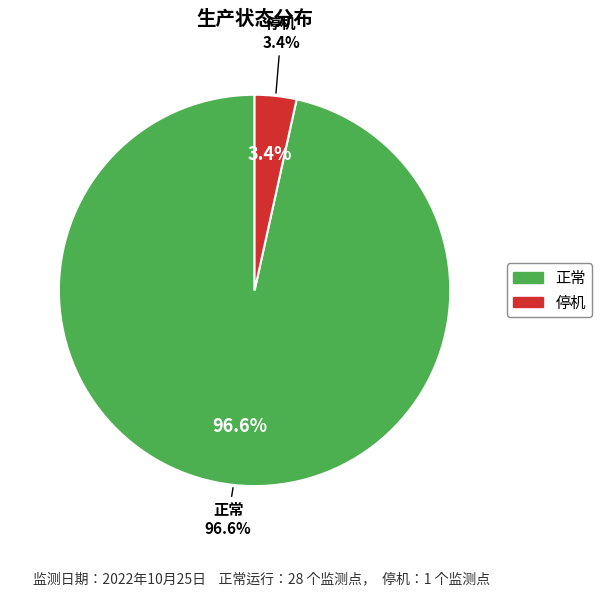

Count the number of slices in the pie.

2